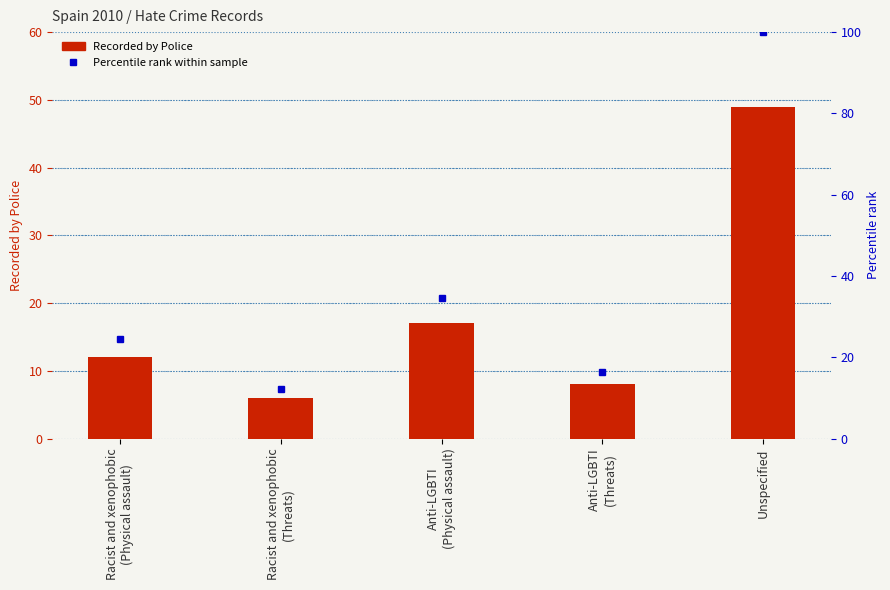

Which has a higher value, Anti-LGBTI
(Physical assault) or Anti-LGBTI
(Threats)?

Anti-LGBTI
(Physical assault)